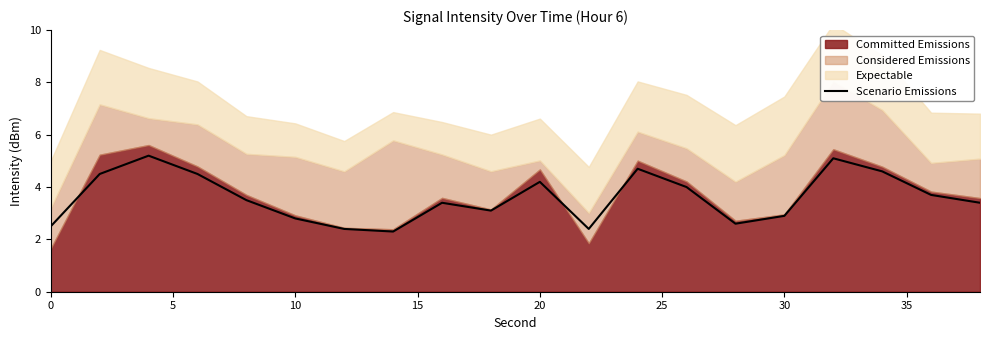

What is the highest value of the Scenario Emissions series?

5.2